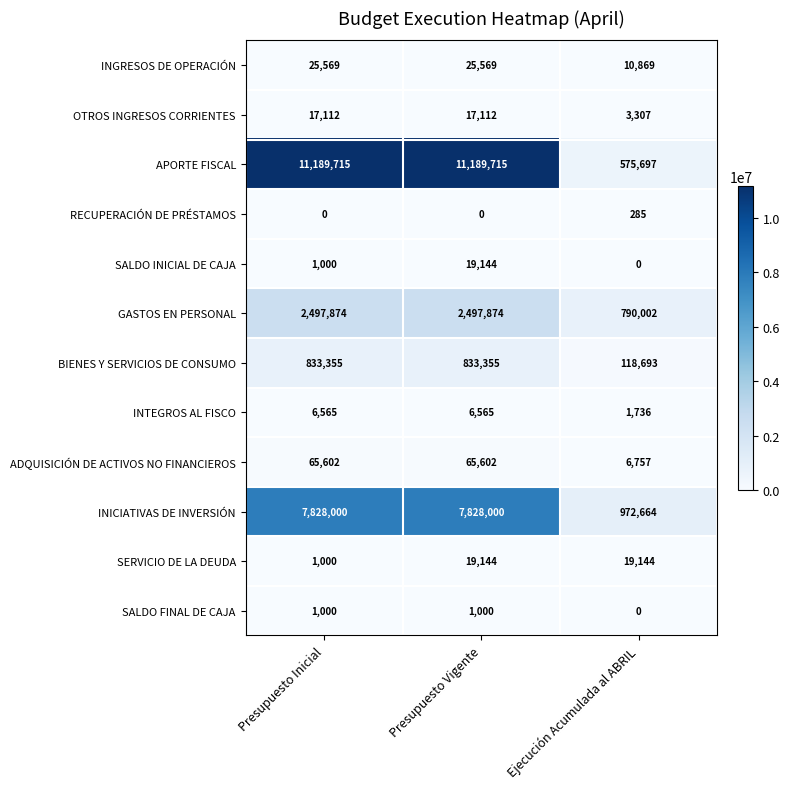

What is the greatest value displayed?

11189715